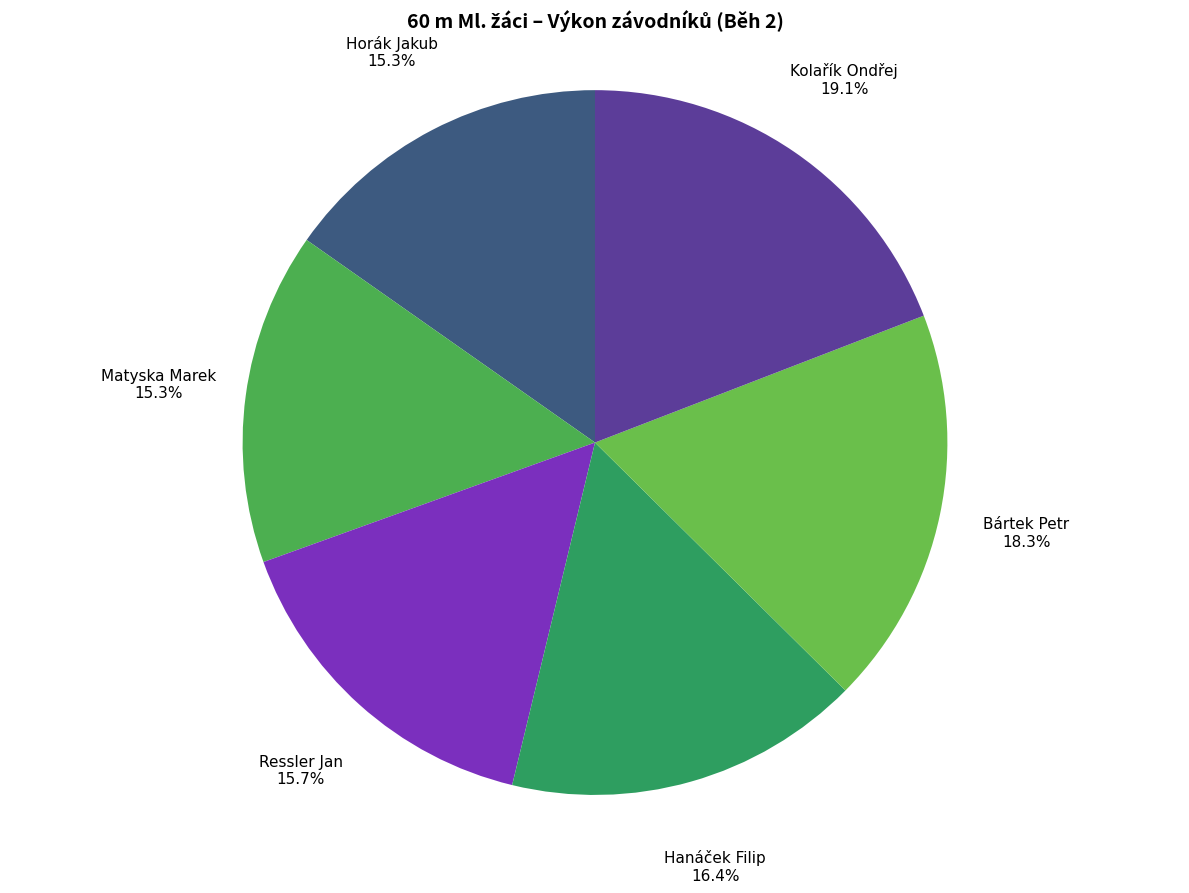

Do Ressler Jan and Kolařík Ondřej together represent more than half of the pie?

No